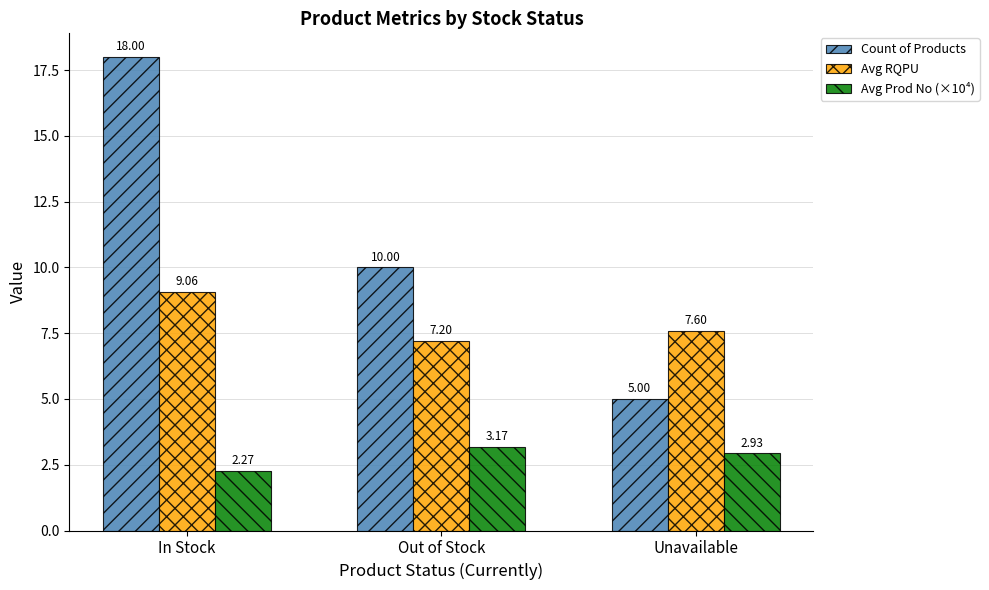

Rank the series by their average value, from lowest to highest.

Avg Prod No (×10⁴), Avg RQPU, Count of Products